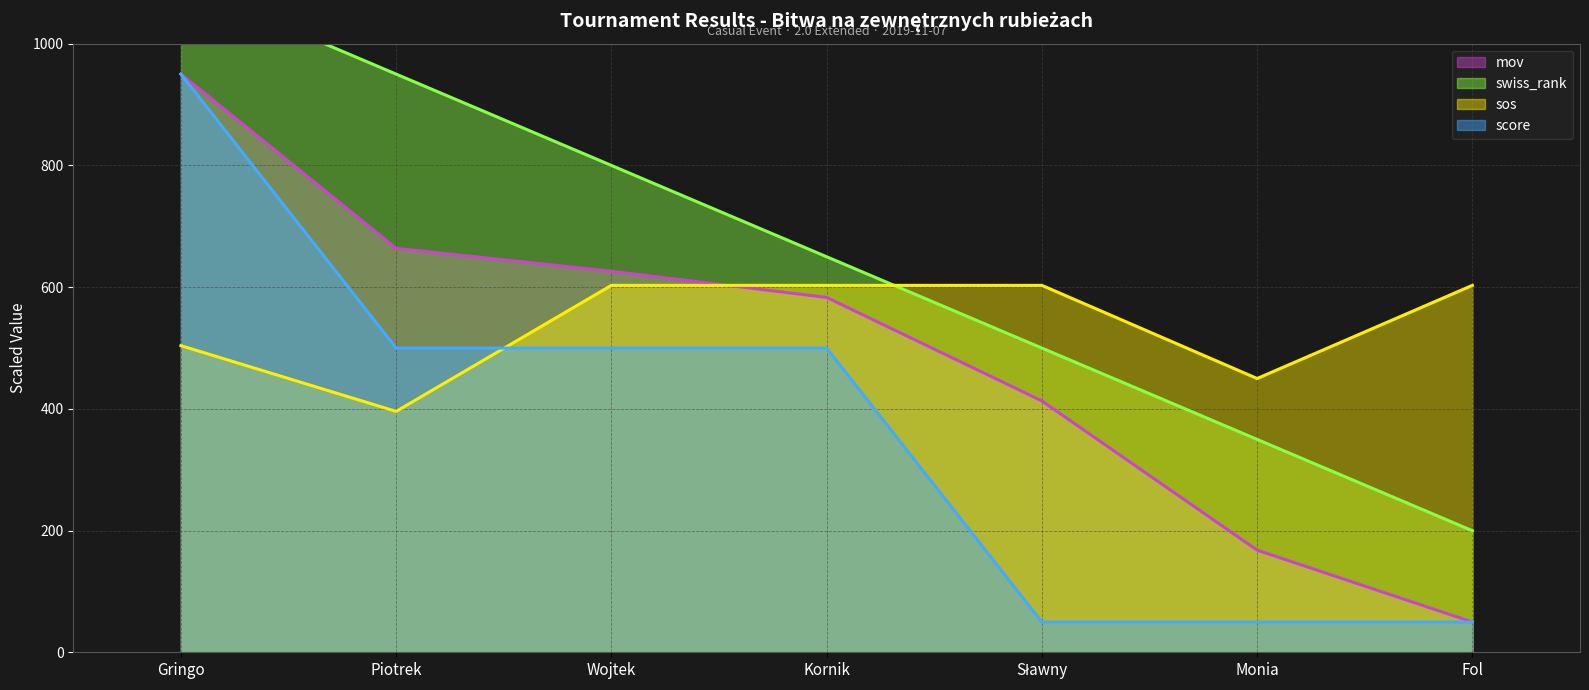

True or false: sos has a value of 603.0 at Wojtek.

True